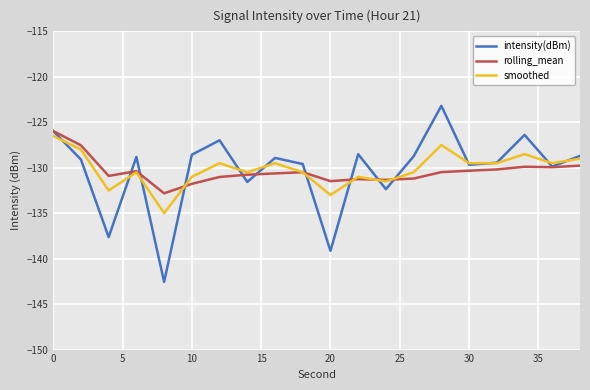

Which series has the largest range (max minus min)?

intensity(dBm)